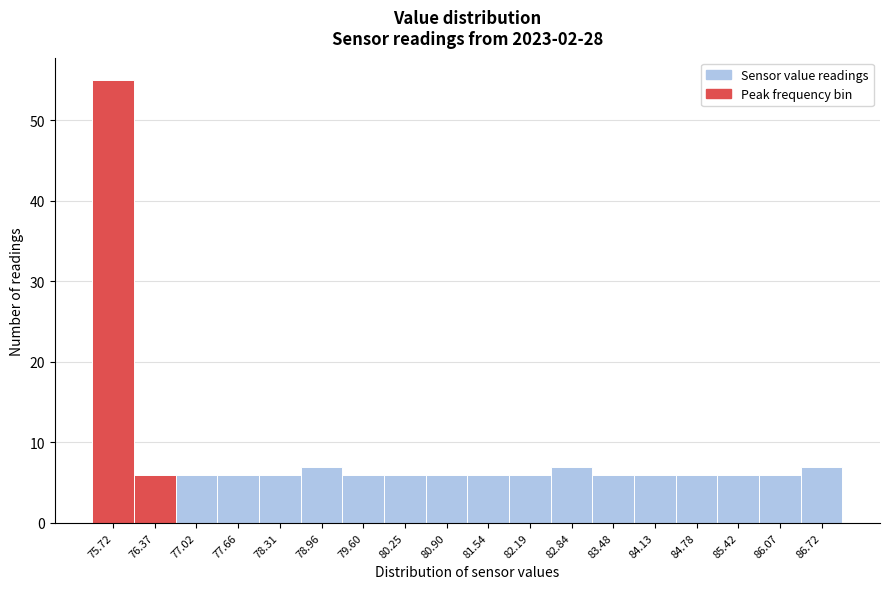

Reading left to right, list every bar in this chart as the range it spans on the x-axis followed by its height. Neither the bar edges nor the heights are printed on the chart, so give them approximately, as read against the axes.

75.4 to 76.0: 55
76.0 to 76.7: 6
76.7 to 77.3: 6
77.3 to 78.0: 6
78.0 to 78.6: 6
78.6 to 79.3: 7
79.3 to 79.9: 6
79.9 to 80.6: 6
80.6 to 81.2: 6
81.2 to 81.9: 6
81.9 to 82.5: 6
82.5 to 83.2: 7
83.2 to 83.8: 6
83.8 to 84.5: 6
84.5 to 85.1: 6
85.1 to 85.7: 6
85.7 to 86.4: 6
86.4 to 87.0: 7